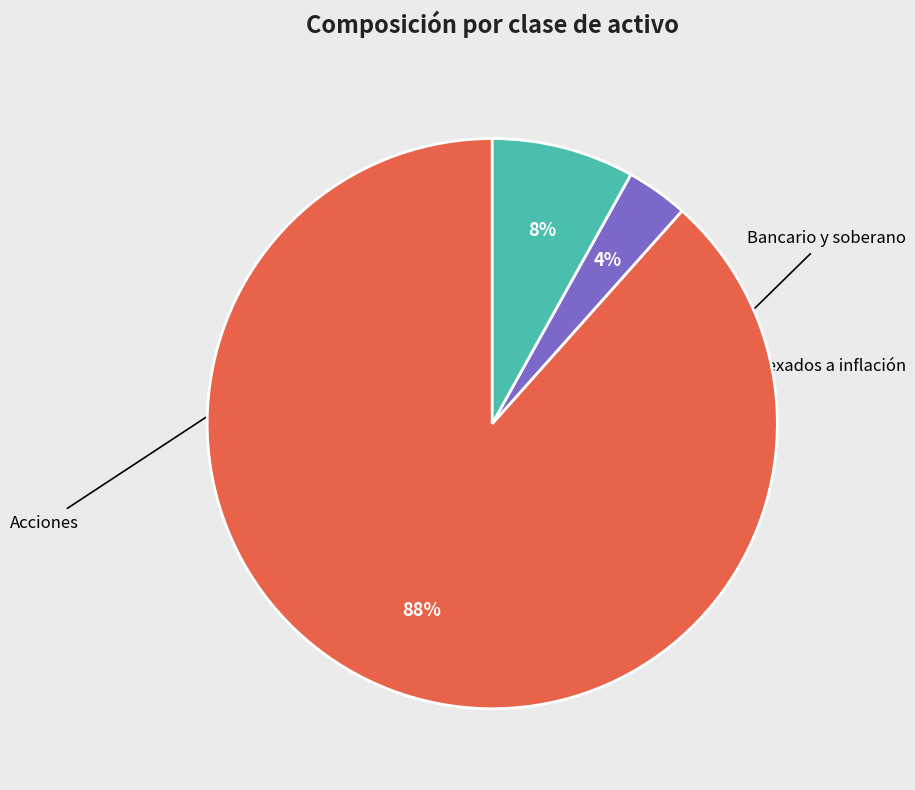

To the nearest percent, what is the difference between the largest and smallest slice percentages?

85%